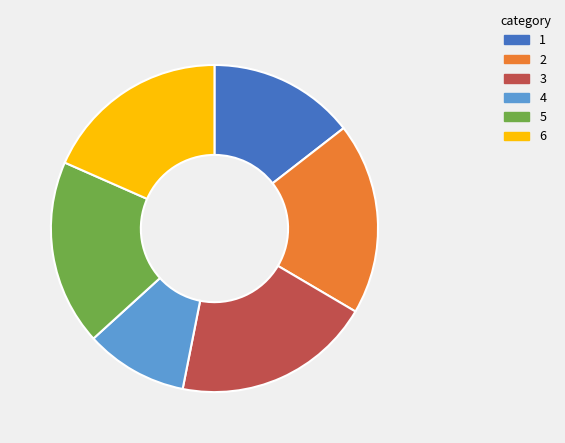

Approximately how many times larger is the value at 4 compared to 3?

0.5